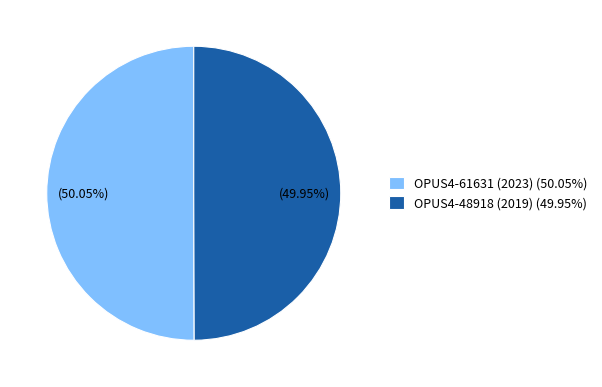

Approximately how many times larger is the value at OPUS4-48918 (2019) (49.95%) compared to OPUS4-61631 (2023) (50.05%)?

1.0